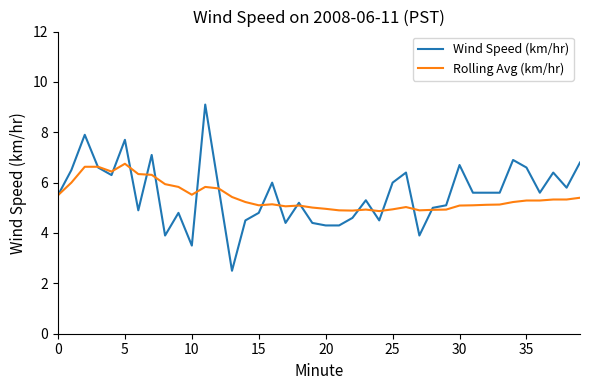

What is the smallest value displayed?

2.5